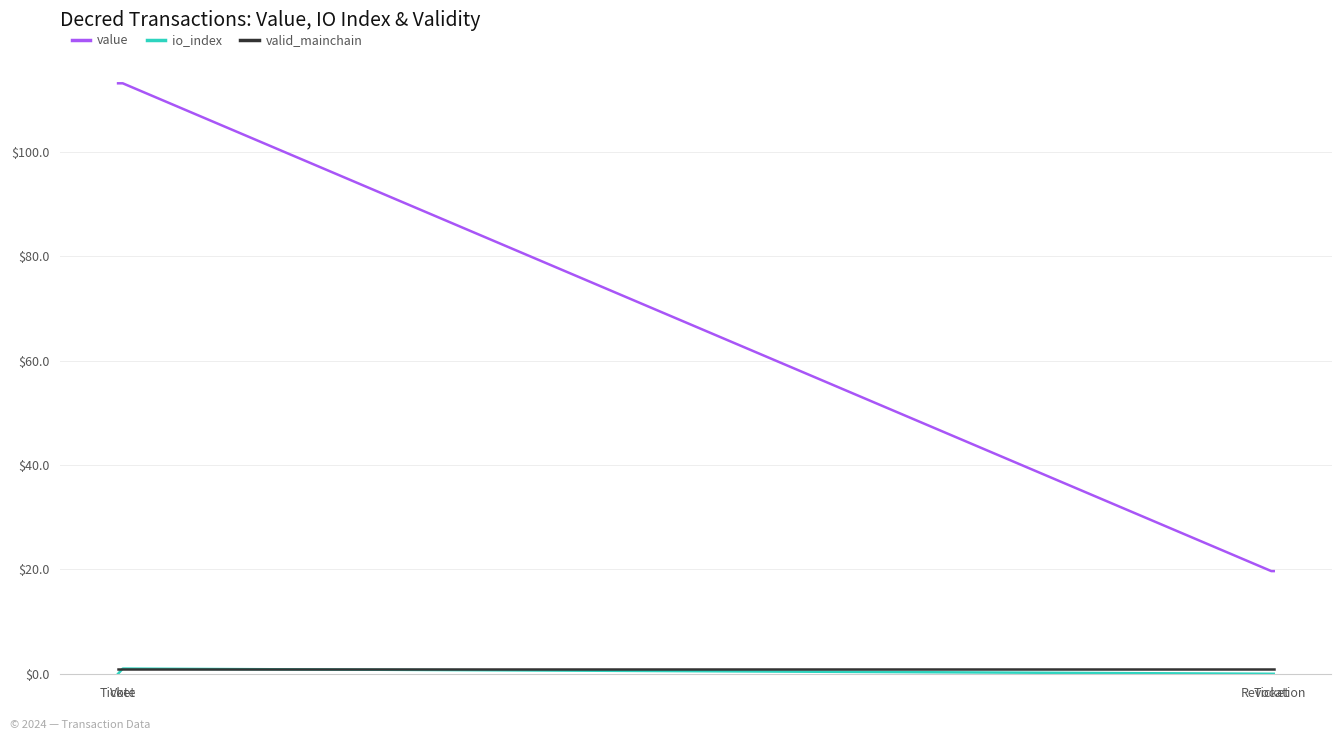

Between Revocation and Ticket, which is larger?

Revocation